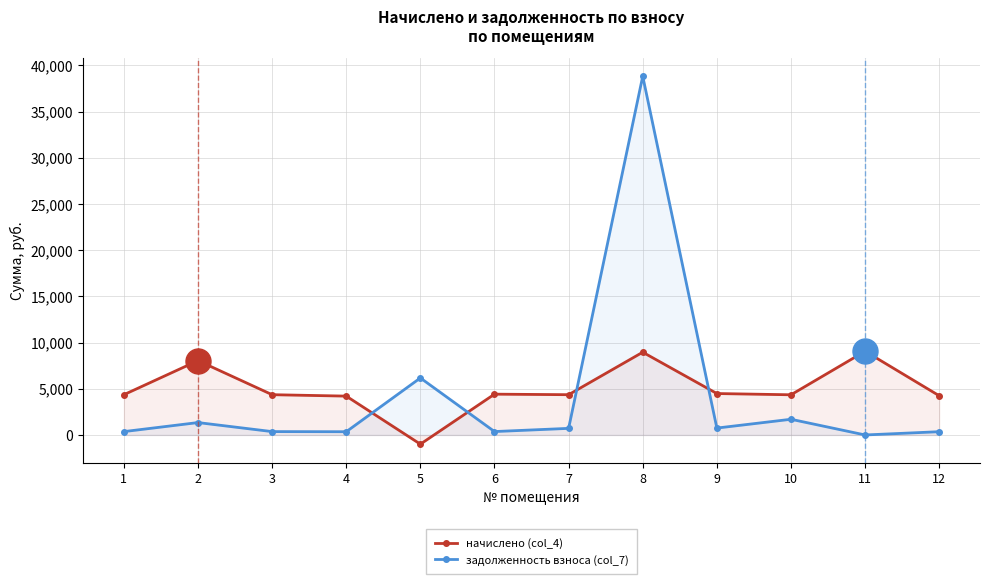

True or false: задолженность взноса (col_7) has a value of 513.6 at 1.

False